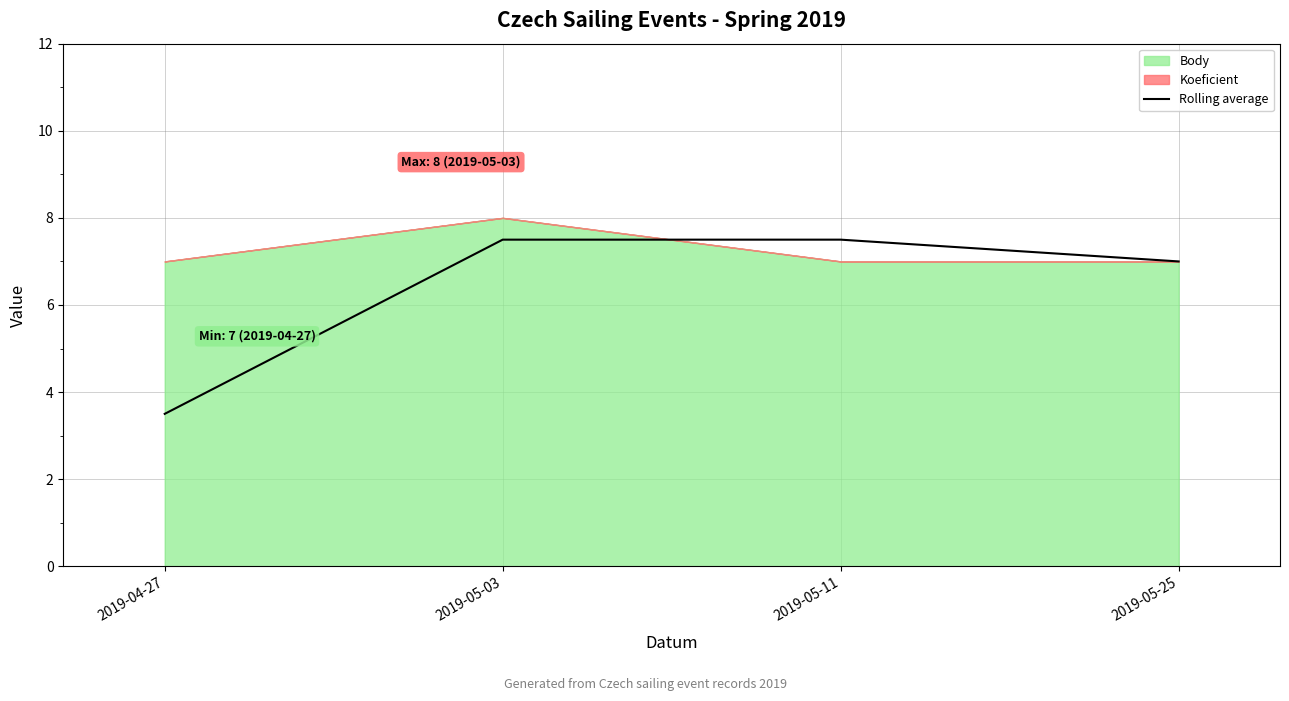

What is the value of the 2nd point from the left?

7.5